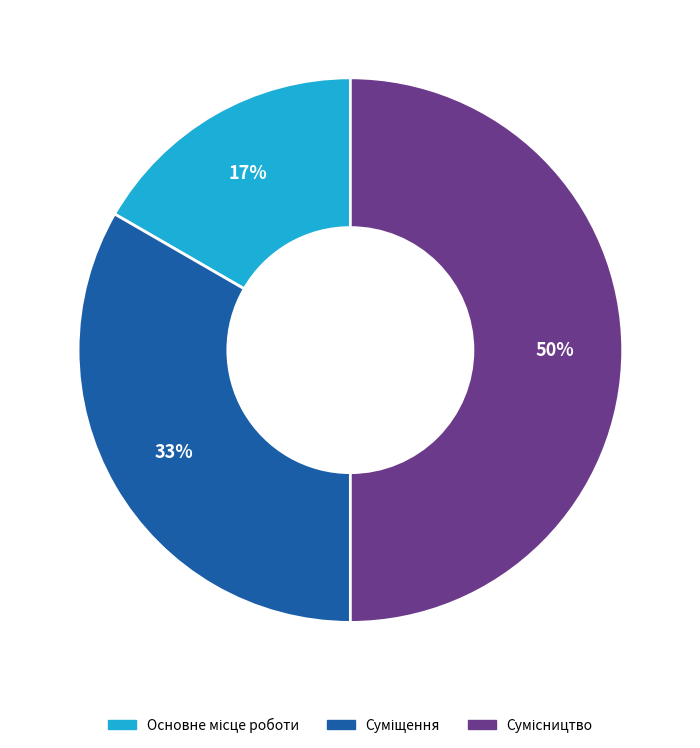

To the nearest percent, what is the average slice percentage?

33%